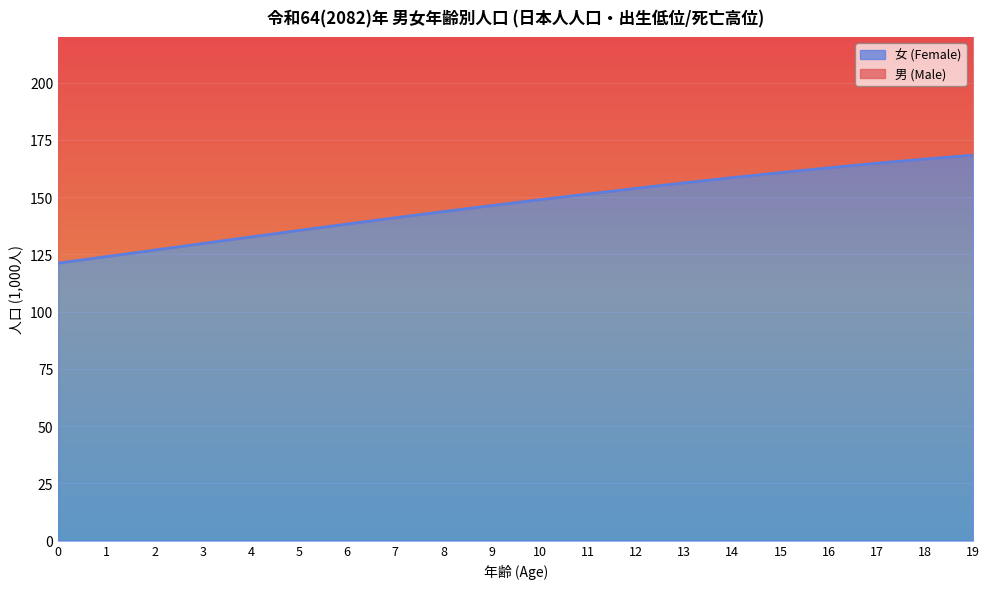

How many data points in 女 (Female) are less than 148?

10